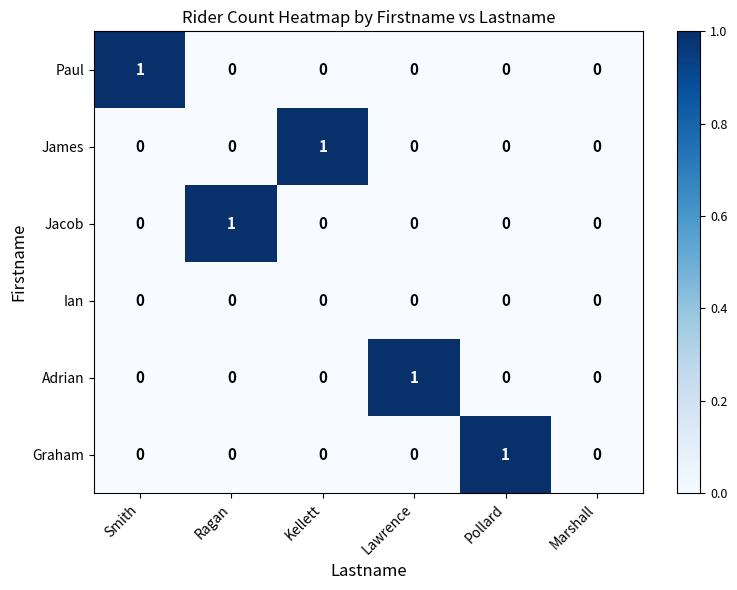

True or false: Graham has a value of 1 at Marshall.

False